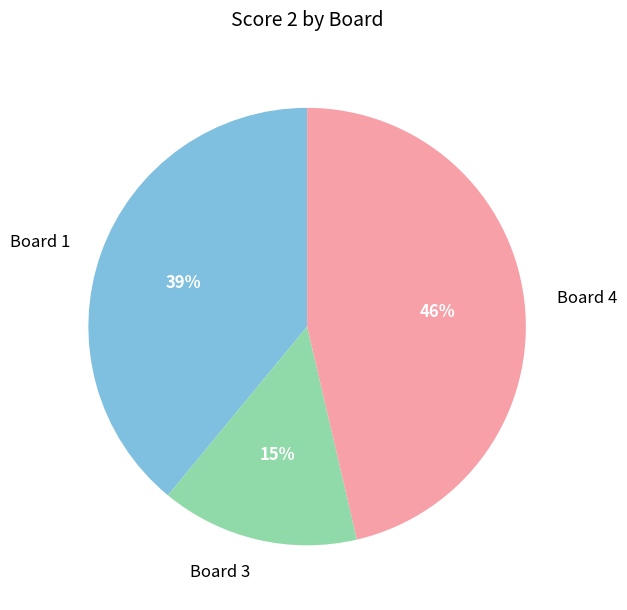

To the nearest percent, what is the difference between the Board 1 and Board 4 slice percentages?

7%